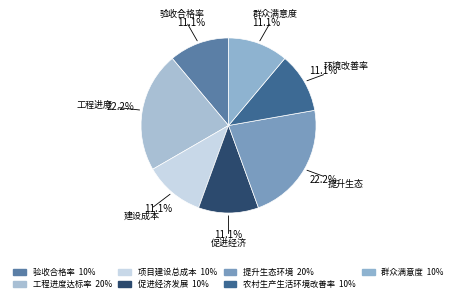

True or false: 项目建设总成本 accounts for 1% of the total.

False